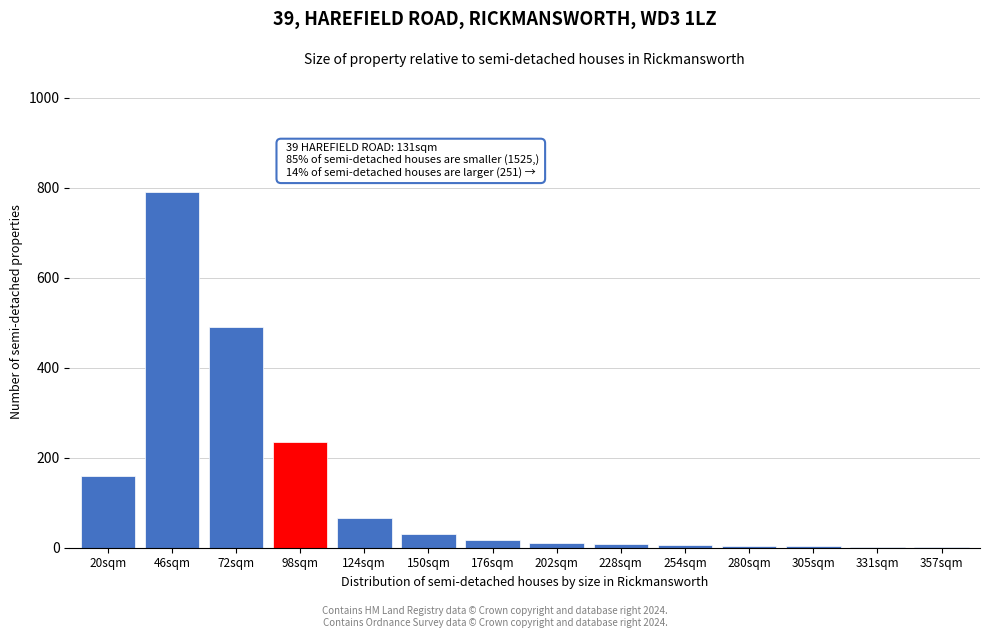

What is the greatest value displayed?

790